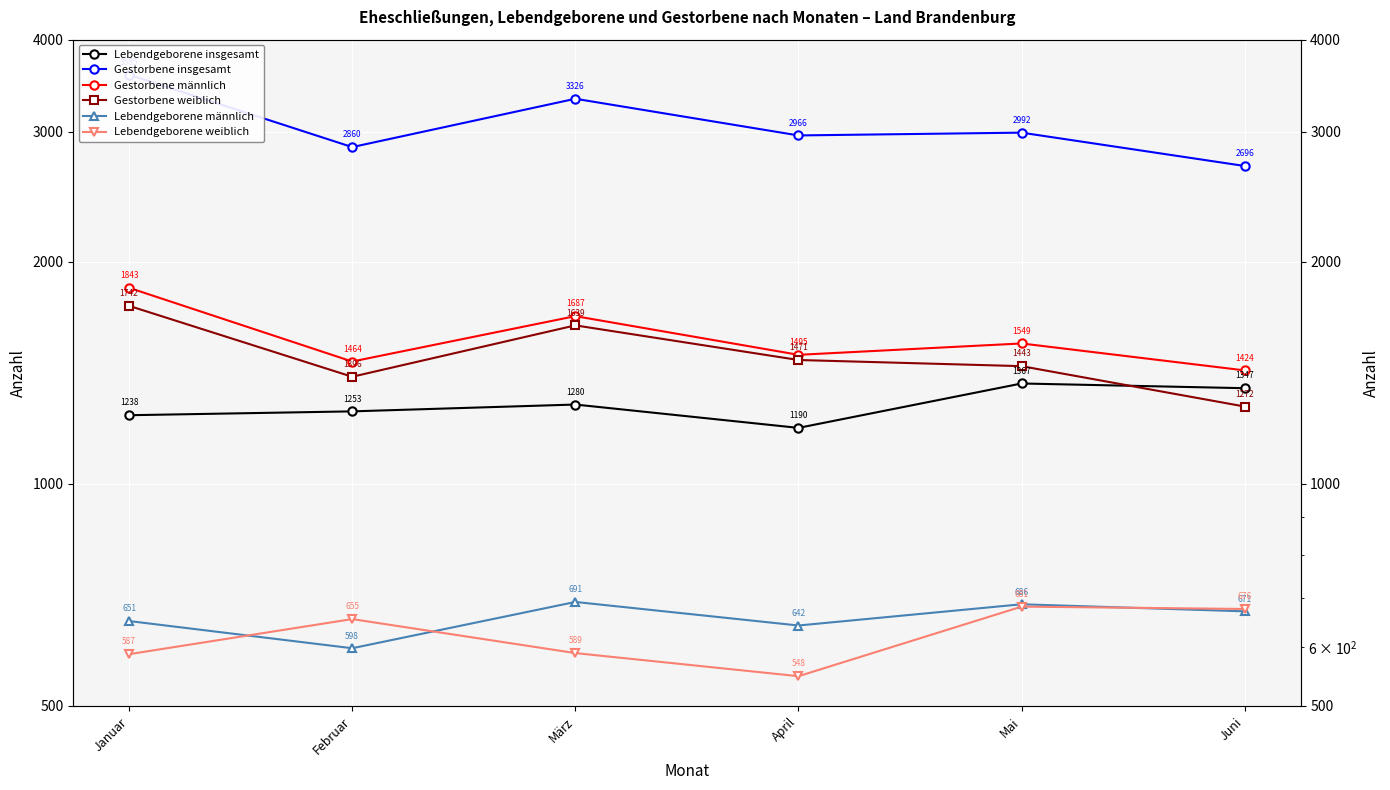

True or false: Lebendgeborene insgesamt has a value of 1347 at Juni.

True